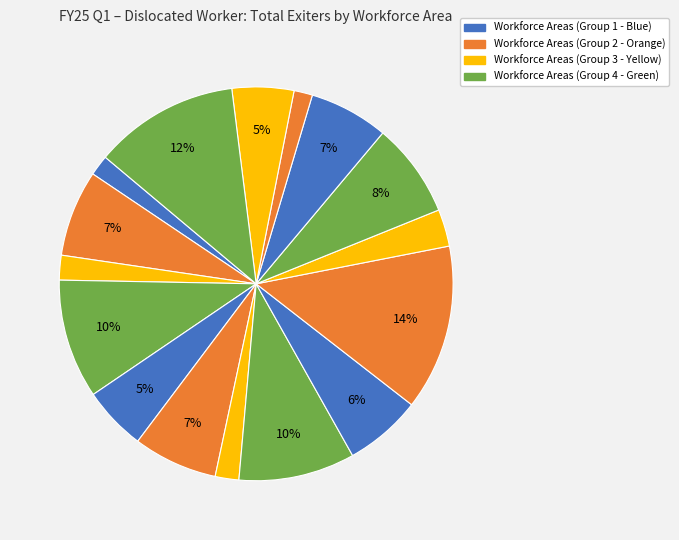

How many segments does this pie chart have?

16